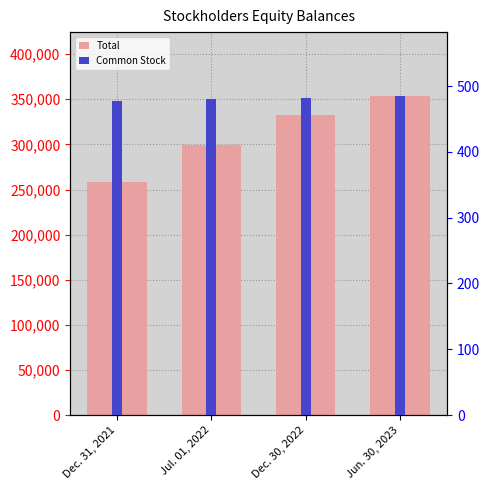

At how many categories does at least one series exceed 166799?

4